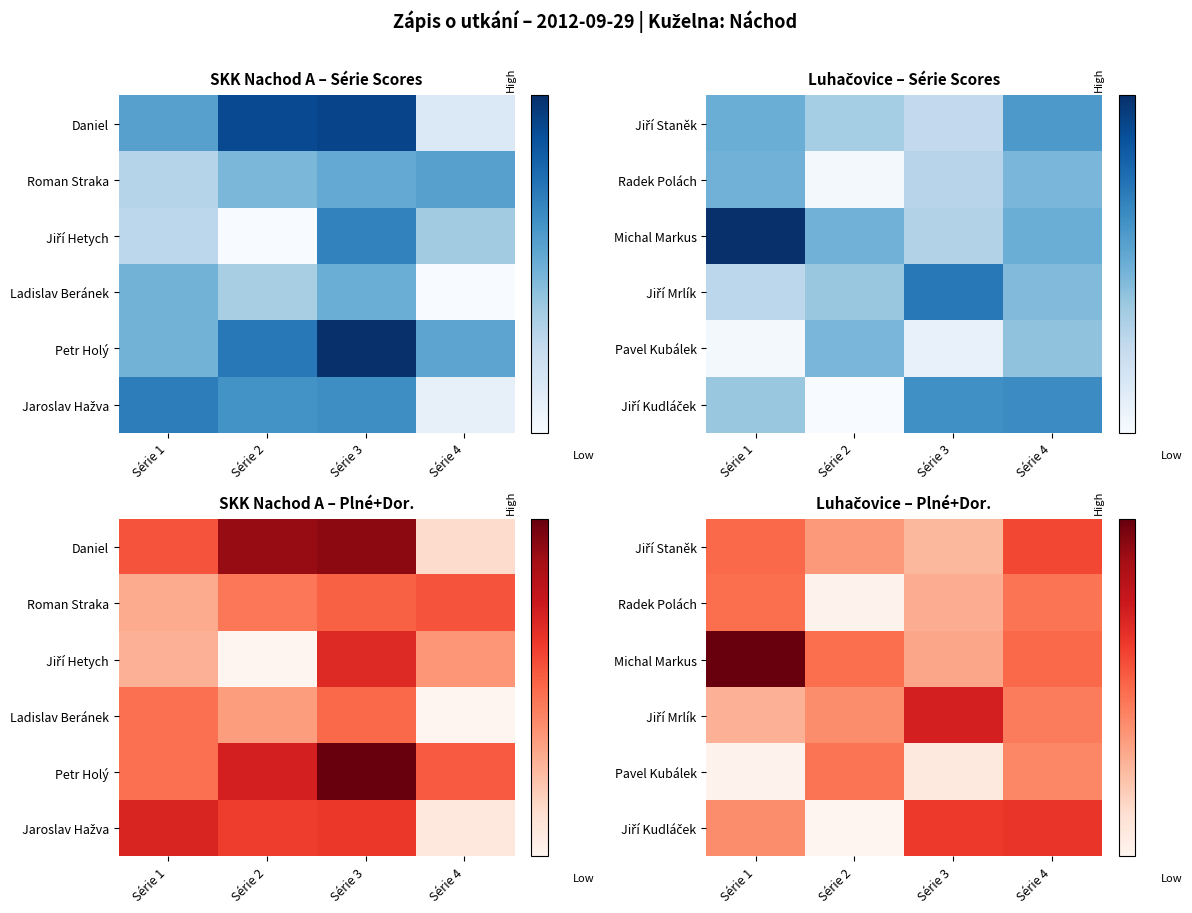

List the series in order of their peak value, lowest first.

Pavel Kubálek, Radek Polách, Jiří Staněk, Jiří Kudláček, Jiří Mrlík, Michal Markus